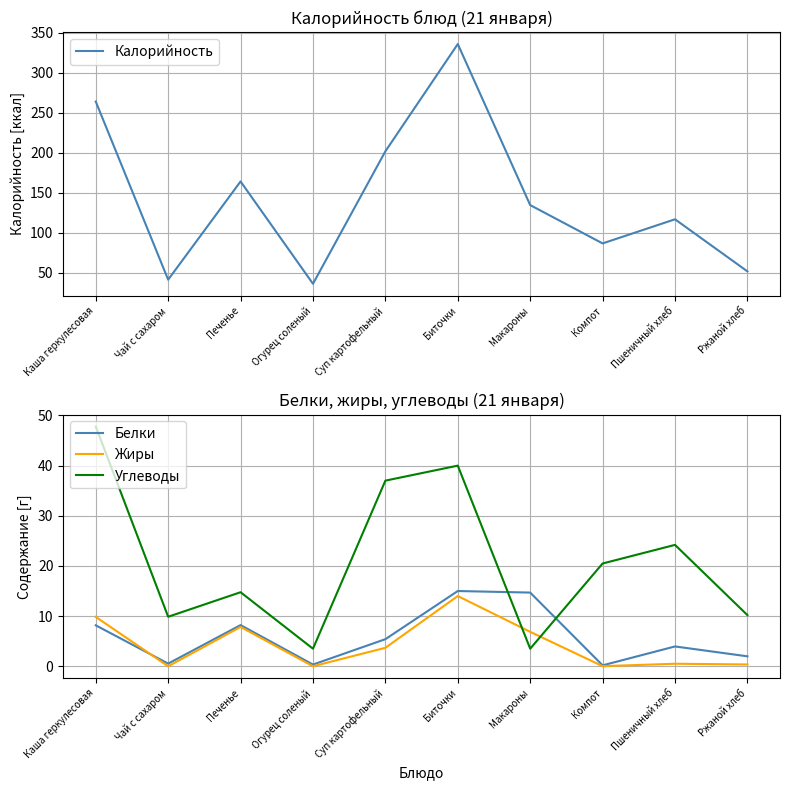

What position from the left is Пшеничный хлеб?

9